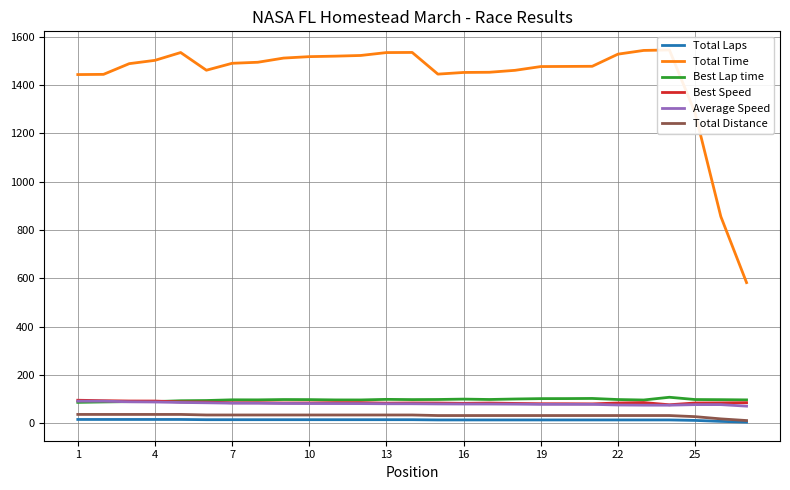

How many interior local valleys does the Best Lap time series have?

5